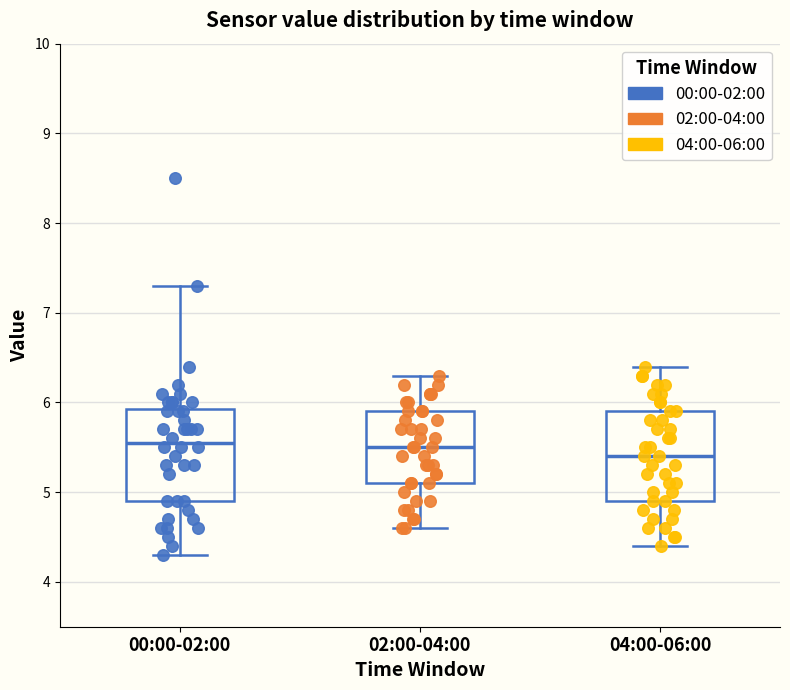

Reading left to right, transcribe this box plot: for each box, give where its median line is, the range the box spans, and where its two whiskers end, as read against the y-axis. The values are not printed on the chart, so give them approximately, as read against the axis.

00:00-02:00: median 5.6, box 4.9 to 5.9, whiskers 4.3 to 7.3
02:00-04:00: median 5.5, box 5.1 to 5.9, whiskers 4.6 to 6.3
04:00-06:00: median 5.4, box 4.9 to 5.9, whiskers 4.4 to 6.4